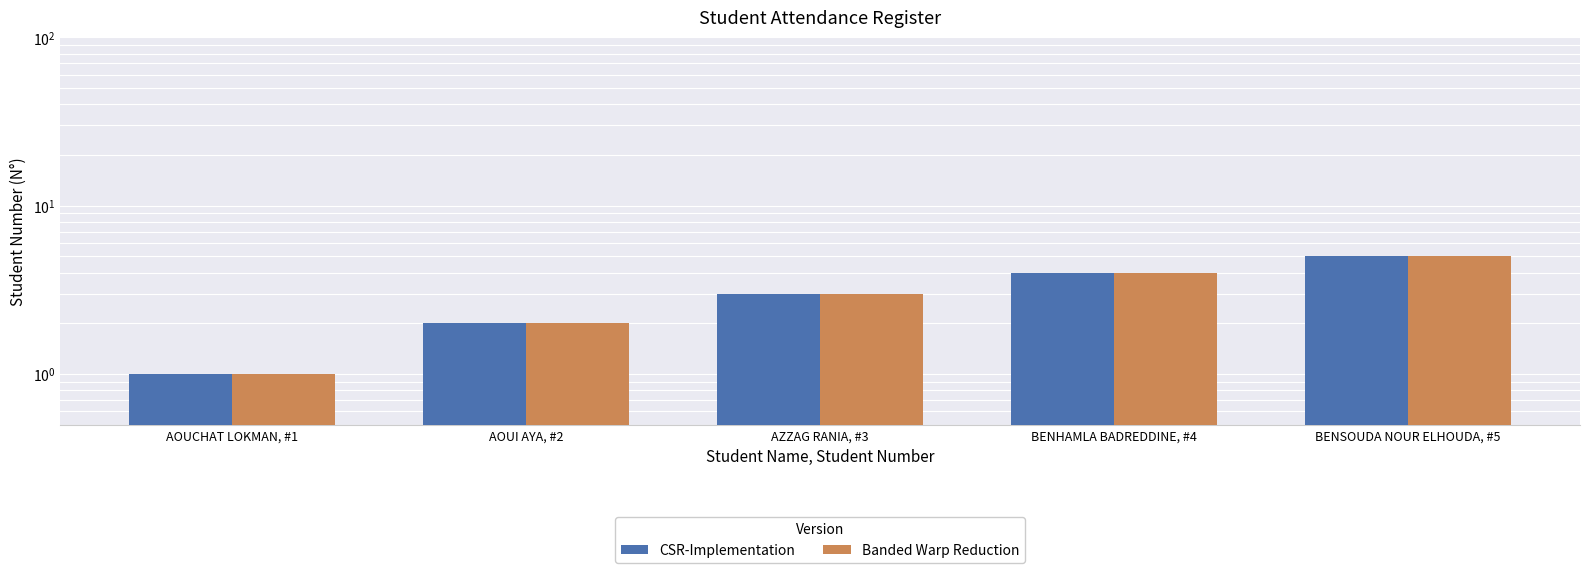

List the series in order of their peak value, lowest first.

CSR-Implementation, Banded Warp Reduction